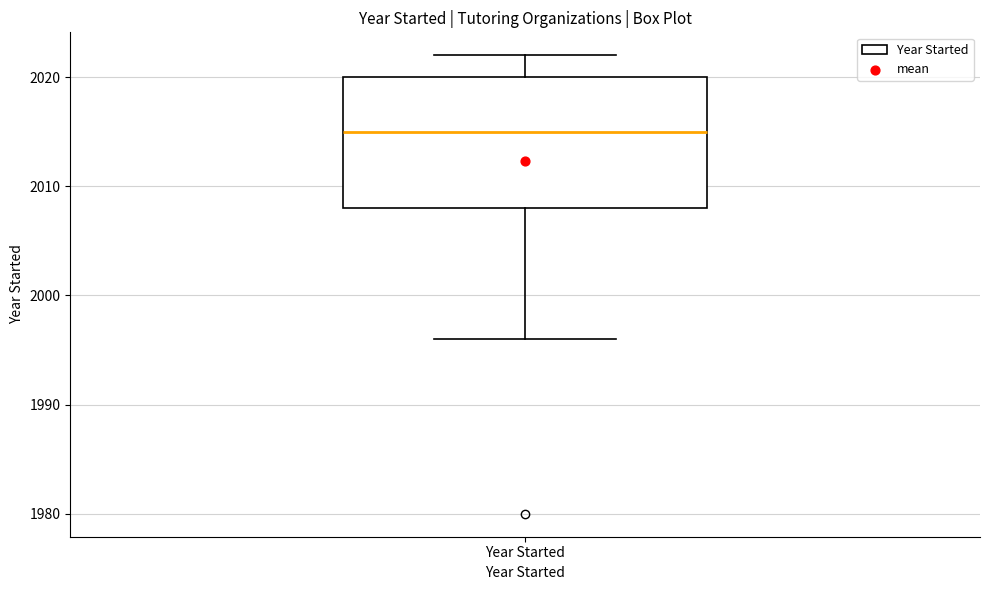

Read this box plot against the y-axis: the position of the median line, the range covered by the box, and the ends of both whiskers. The values are not printed on the chart, so give them approximately, as read against the axis.

median 2015, box 2008 to 2020, whiskers 1996 to 2022